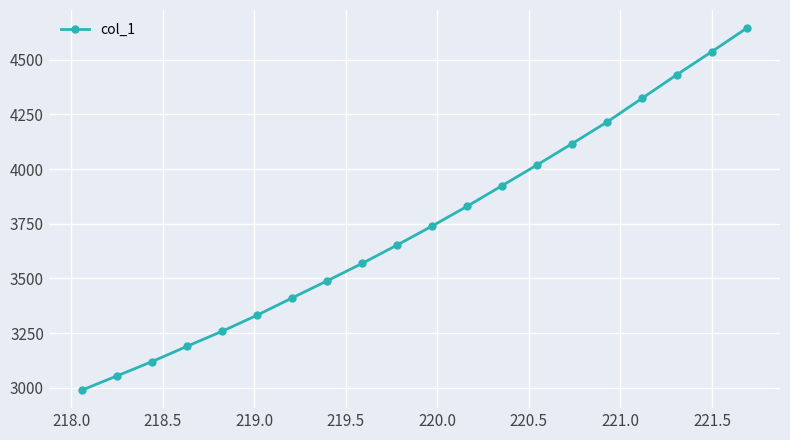

What is the difference between the maximum and minimum values?

1654.5